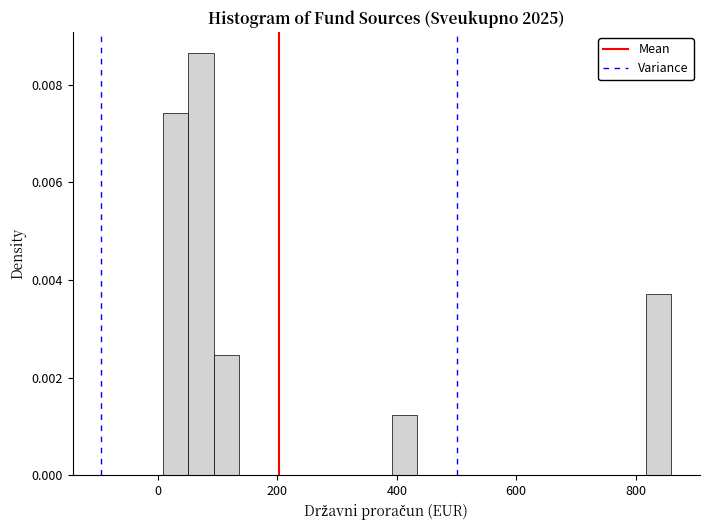

Read against the x-axis, roughly where is the centre of the tallest bar?

80